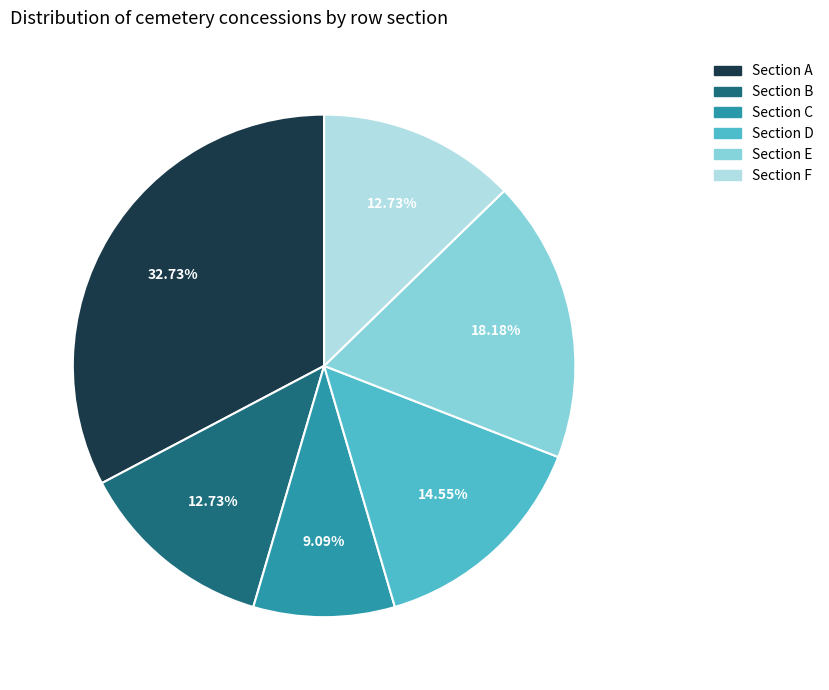

Is there a majority slice in this chart?

No